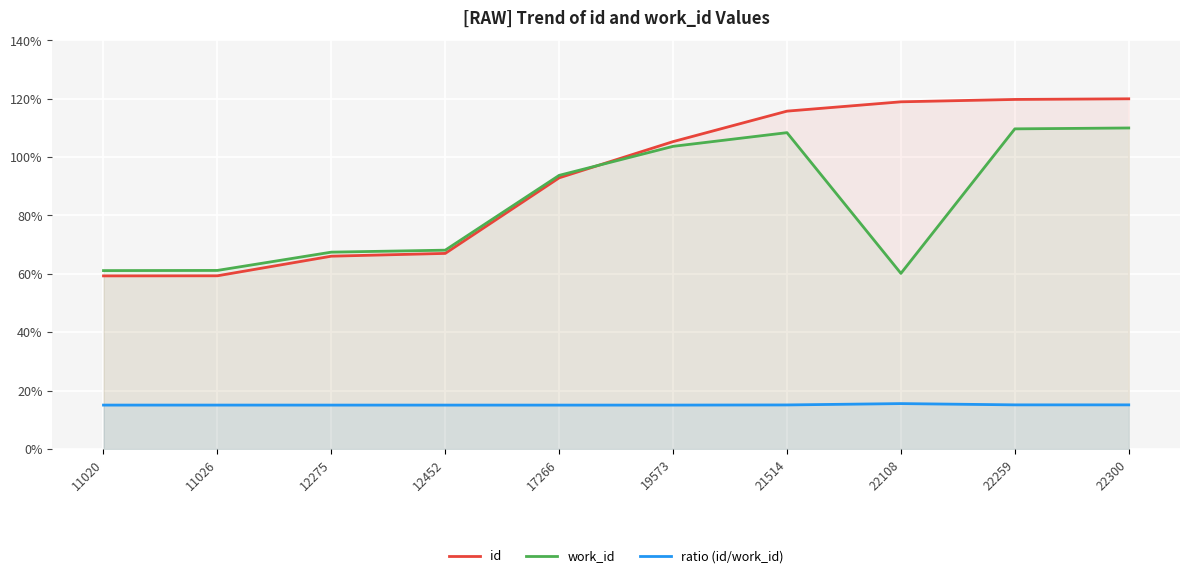

Reading left to right, list all the values displayed in this chart.

id: 59.3	59.3	66.1	67.0	92.9	105.3	115.8	119.0	119.8	120.0
work_id: 61.1	61.2	67.4	68.1	93.8	103.7	108.4	60.2	109.7	110.0
ratio (id/work_id): 15.0	15.0	15.0	15.0	15.0	15.0	15.1	15.5	15.1	15.1